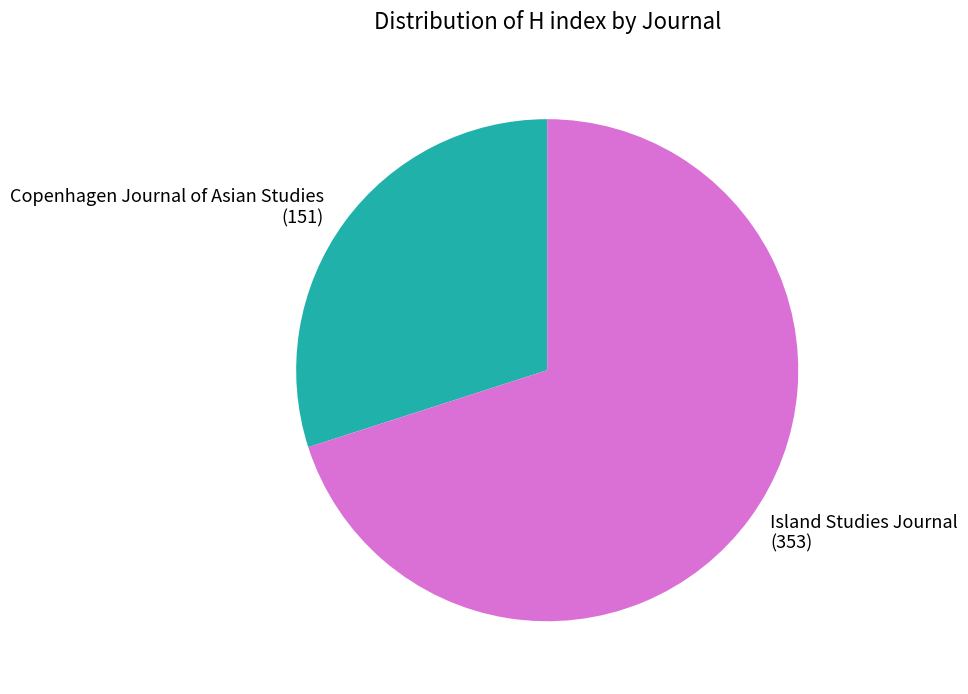

Which has a higher value, Island Studies Journal (353) or Copenhagen Journal of Asian Studies (151)?

Island Studies Journal (353)